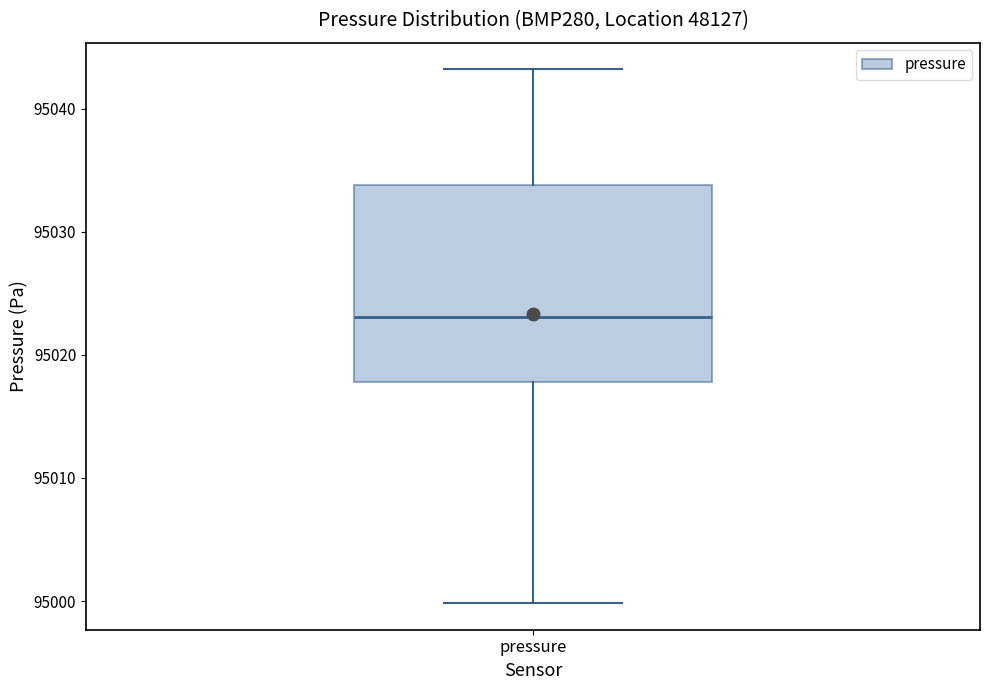

Where does the upper whisker of the box for pressure end on the y-axis? The values are not printed on the chart, so give them approximately, as read against the axis.

95043